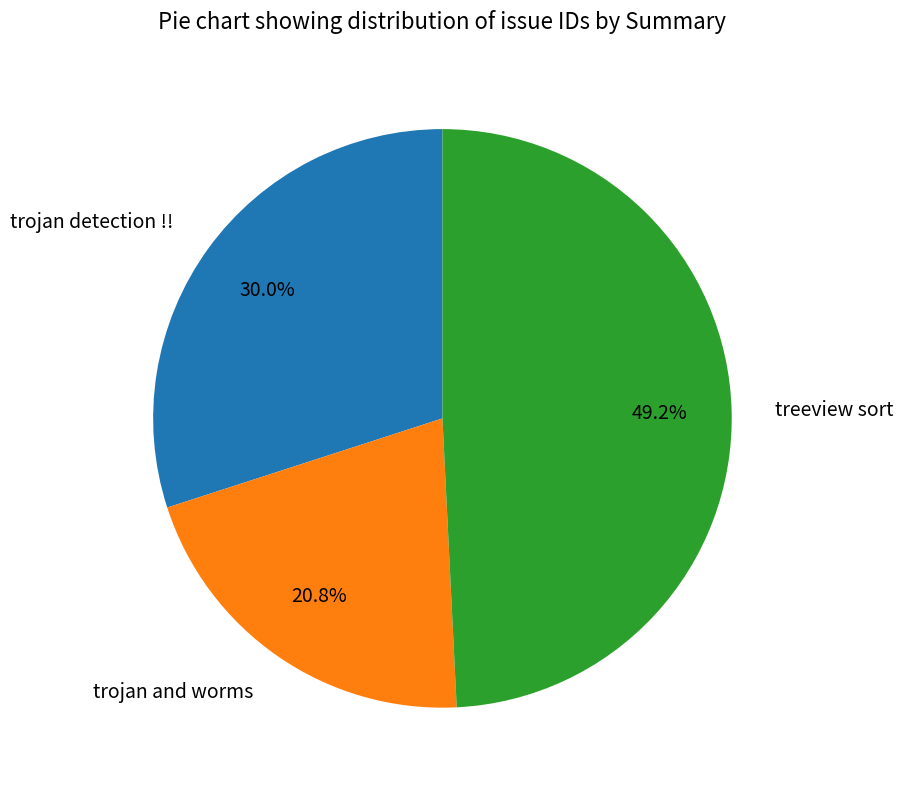

Rank the categories by value from lowest to highest.

trojan and worms, trojan detection !!, treeview sort